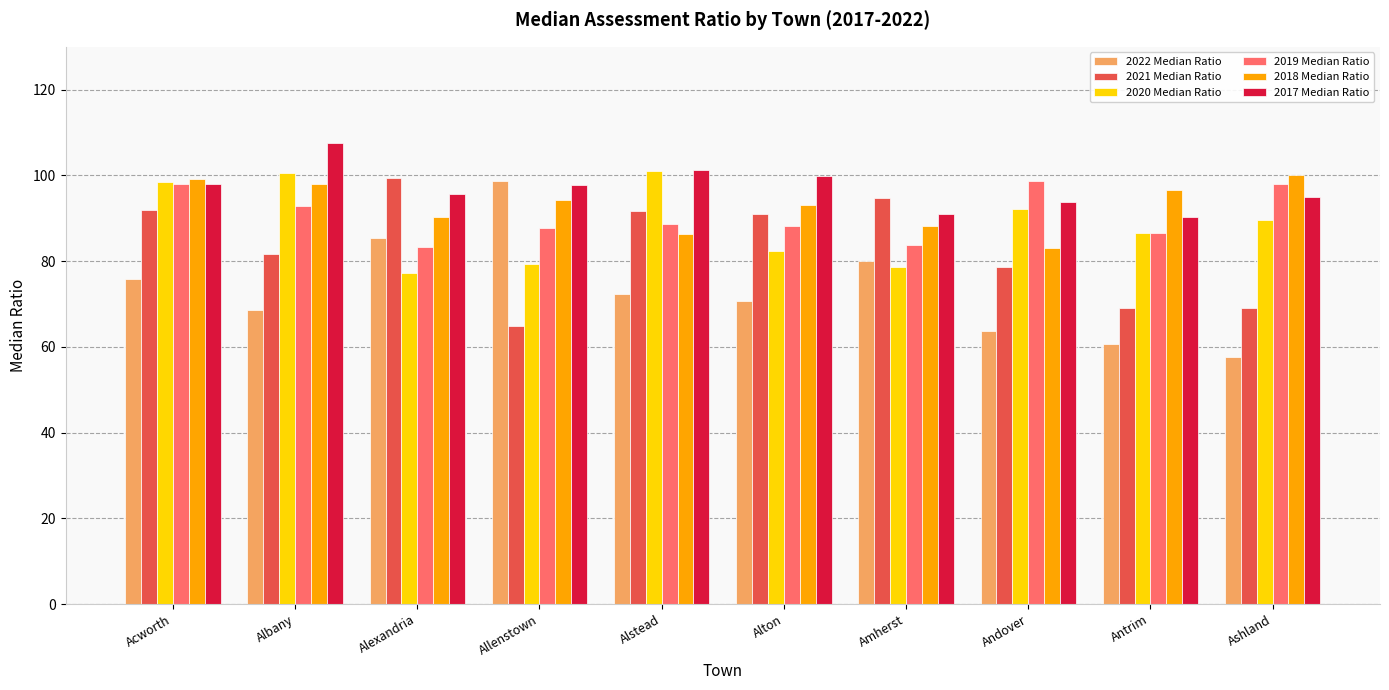

What is the label of the 8th bar from the left?

Andover